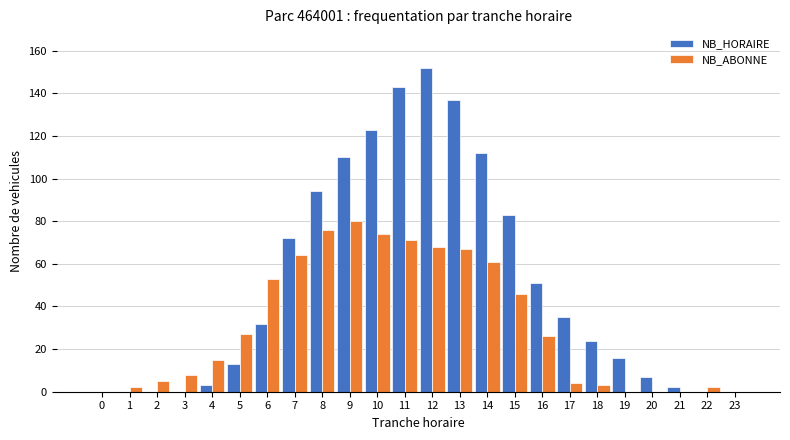

How many groups of bars are there?

24